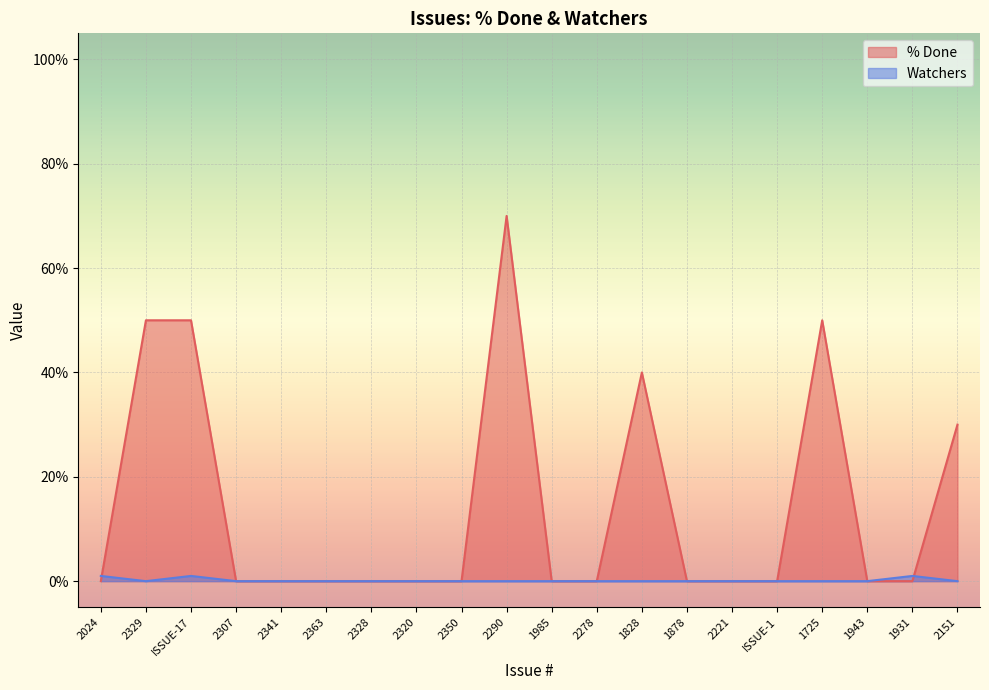

How many values in Watchers are above zero?

3